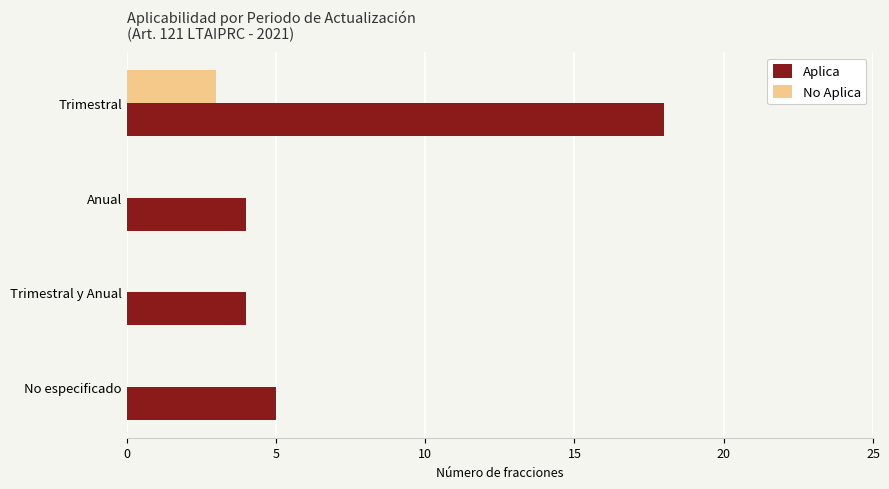

Is the value of No Aplica at Anual greater than the value of Aplica at No especificado?

No